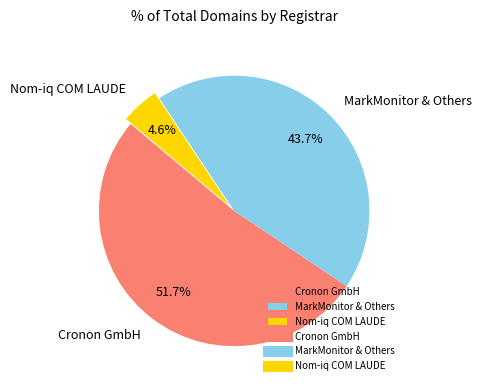

What is the ratio of the value at MarkMonitor & Others to the value at Cronon GmbH?

0.8